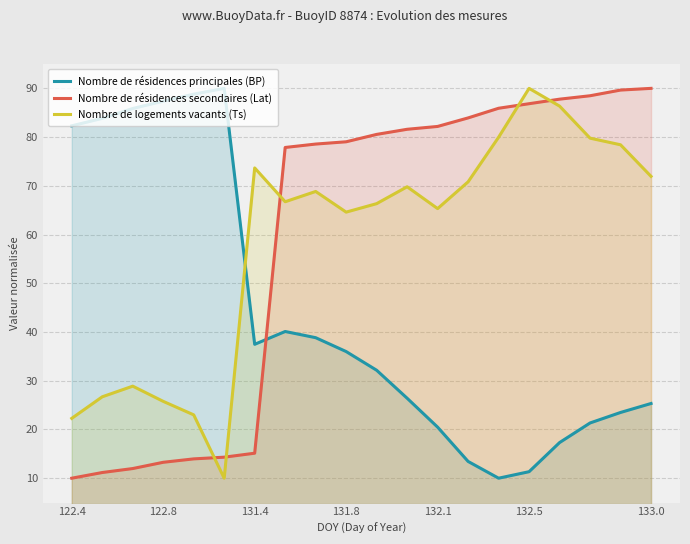

What is the difference between the highest and lowest values at 122.8?

74.1